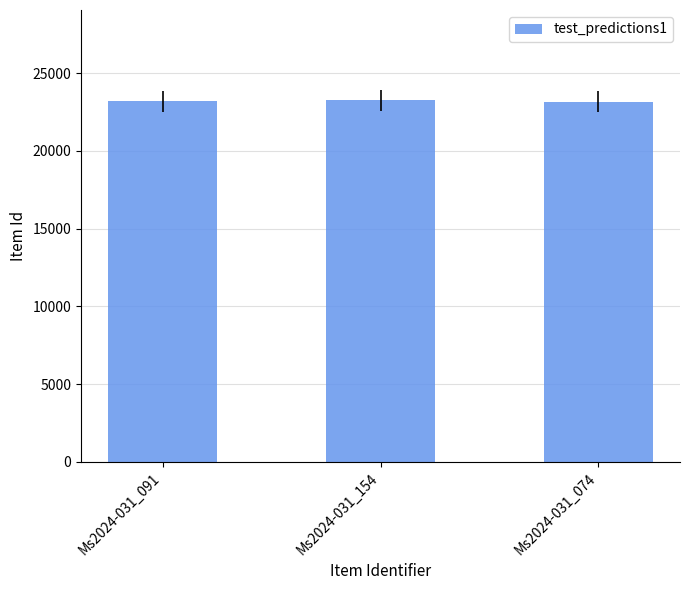

Does the chart contain any negative values?

No